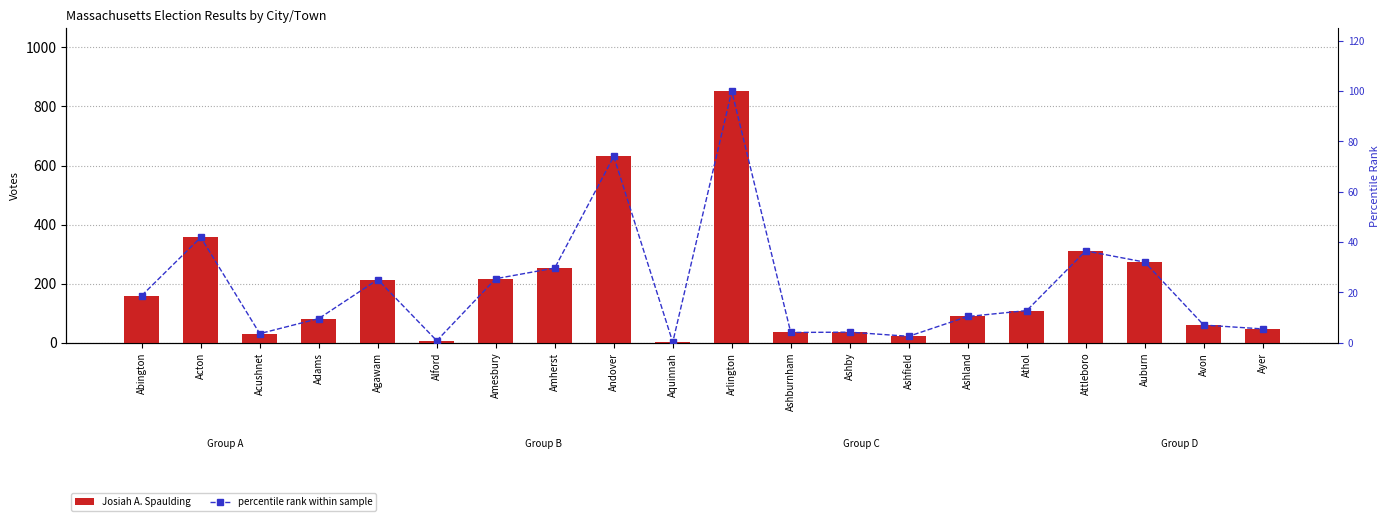

What is the label of the 19th bar from the left?

Avon